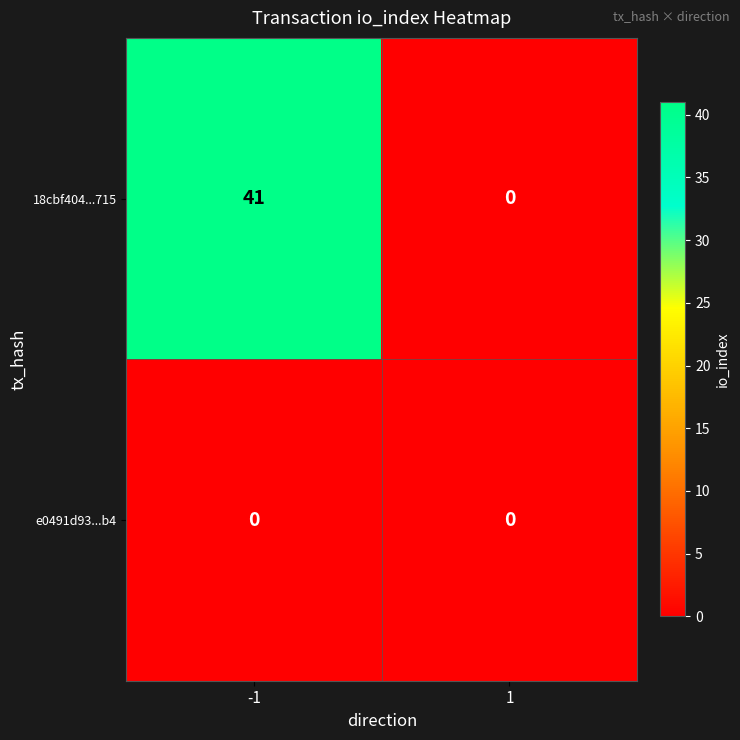

Rank the series by their maximum value, from lowest to highest.

e0491d93...b4, 18cbf404...715